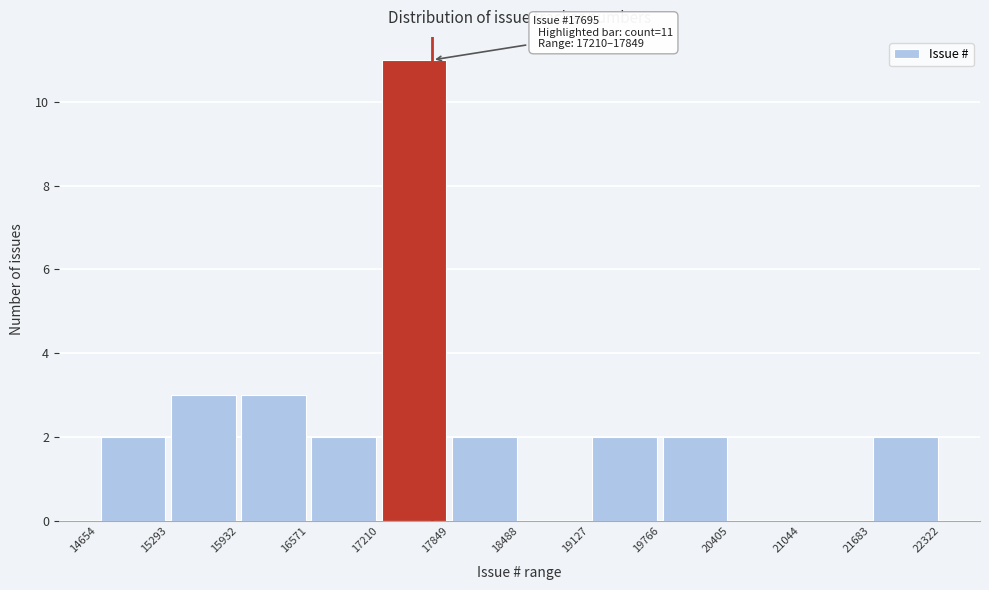

Over which range of the x-axis is the bar tallest?

17210 to 17849